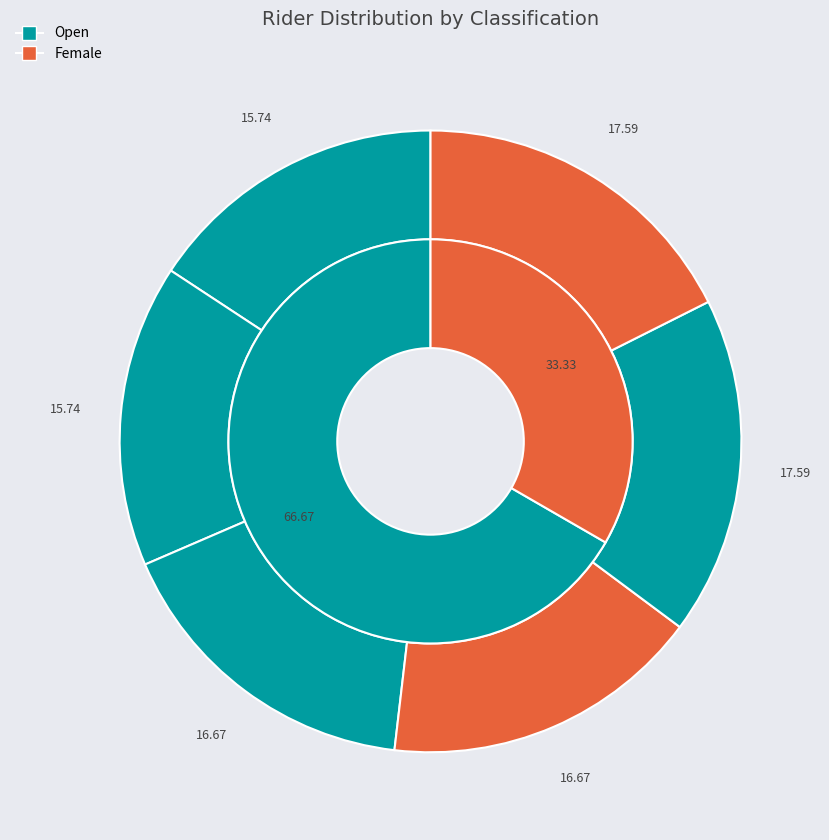

What is the total percentage of Female (Joanna Spragg) and Open (David Shannon)?

32.4%